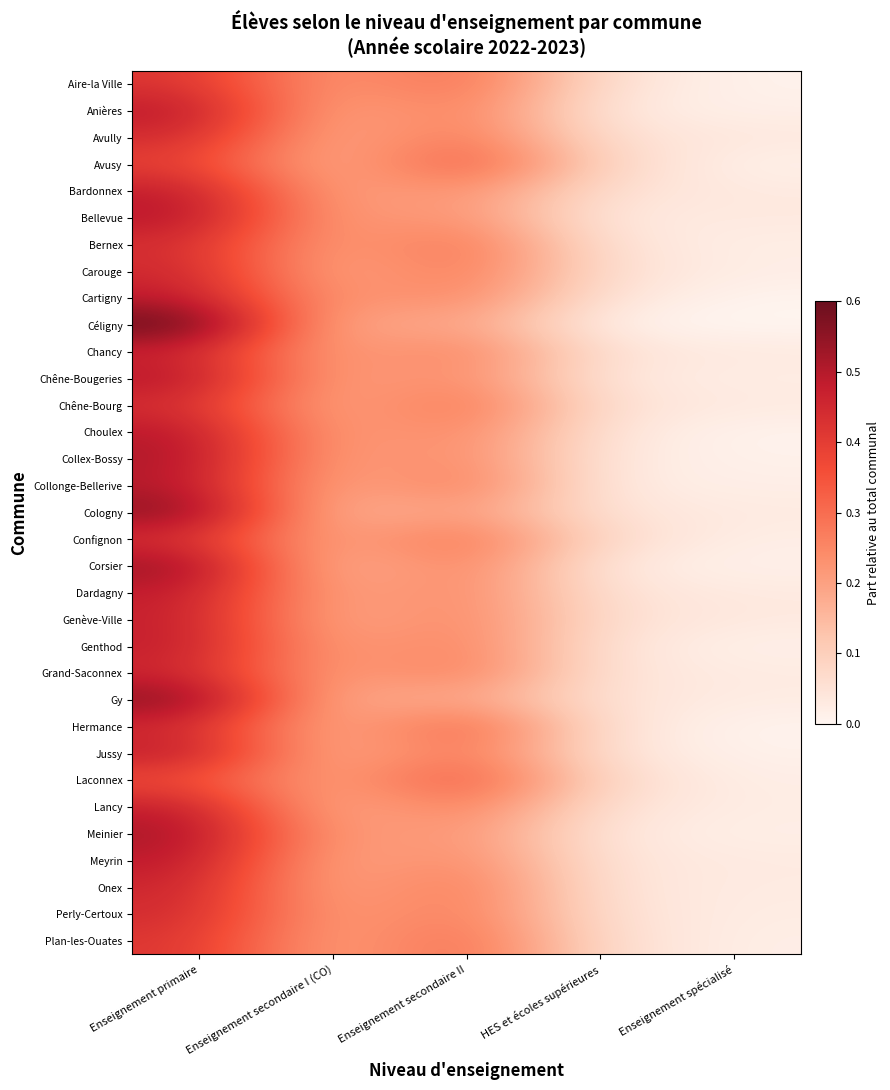

Which has a higher value, Enseignement secondaire I (CO) or Enseignement primaire?

Enseignement primaire